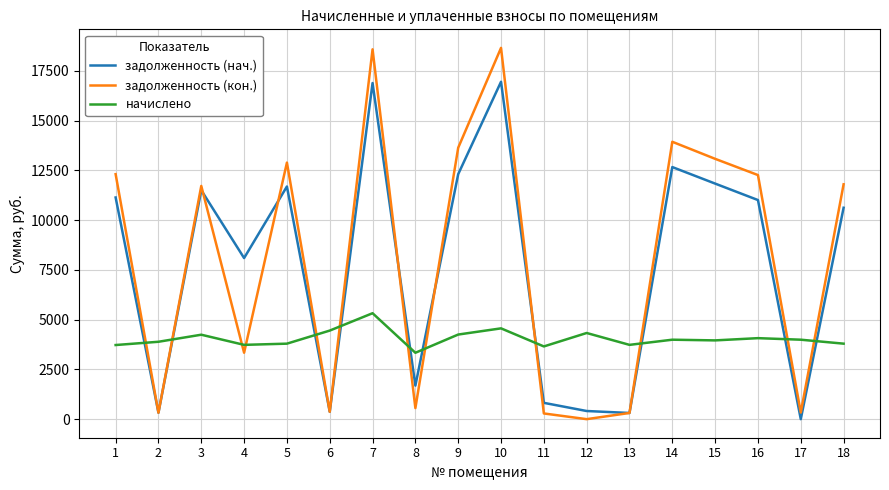

True or false: задолженность (нач.) and начислено intersect in this chart.

True